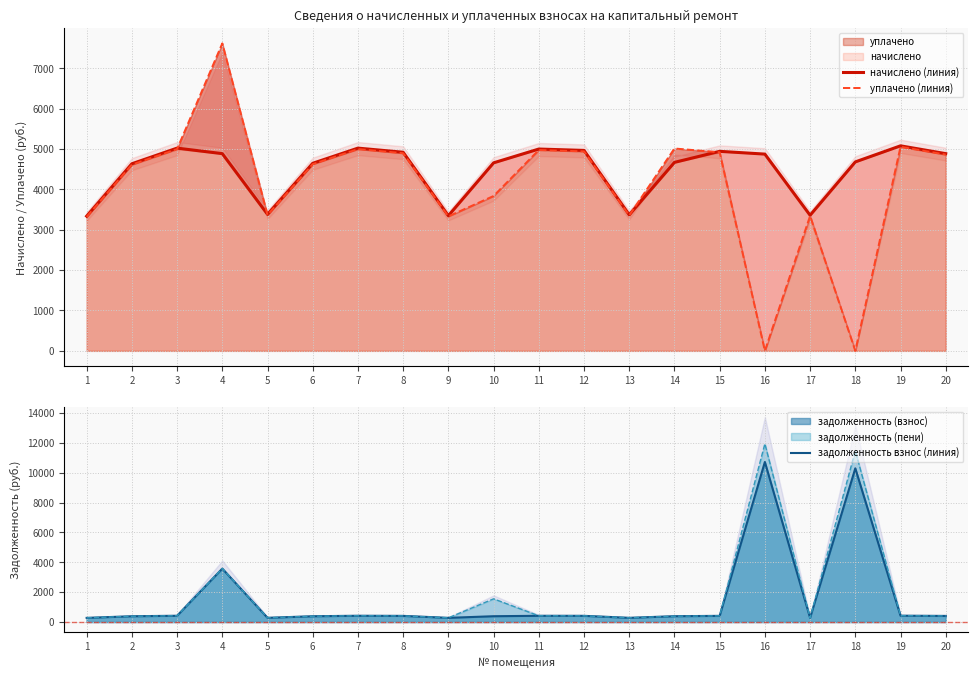

How many interior local peaks does the начислено (линия) series have?

5